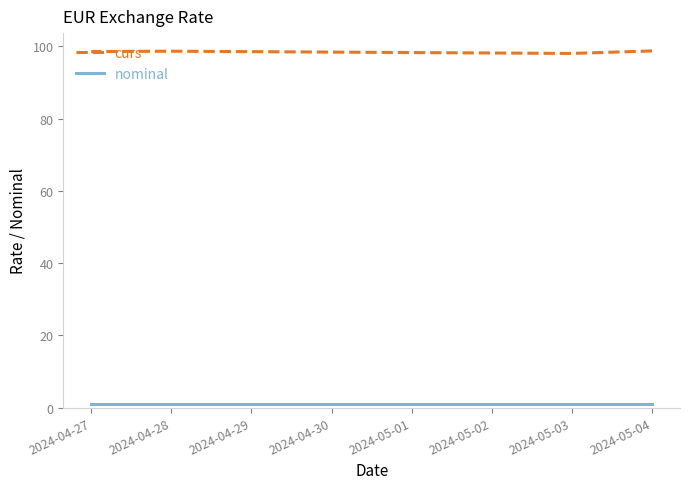

Which category has the highest value in the nominal series?

2024-05-04